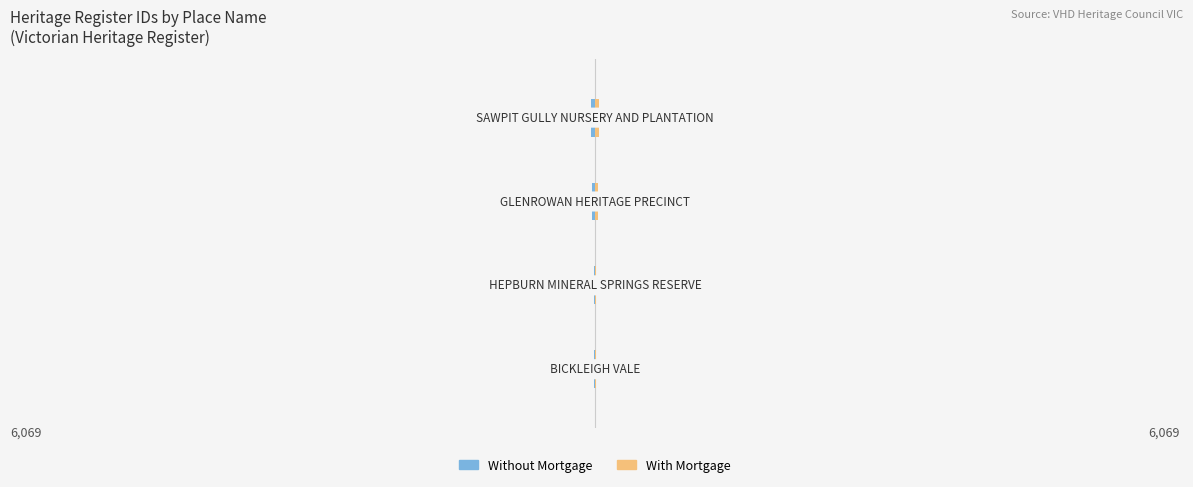

Are the bars grouped side by side (vs. stacked)?

Yes